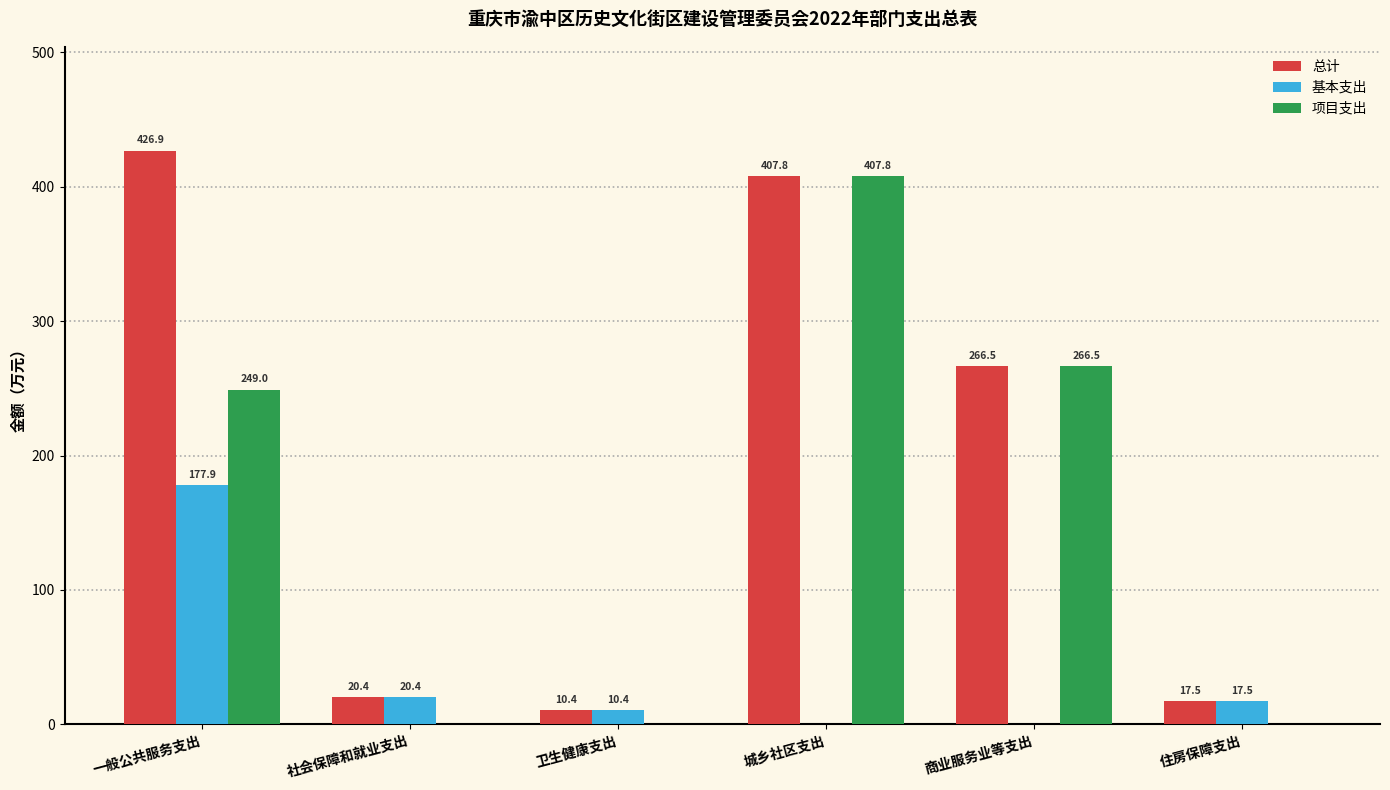

Which series has the largest total across all categories?

总计